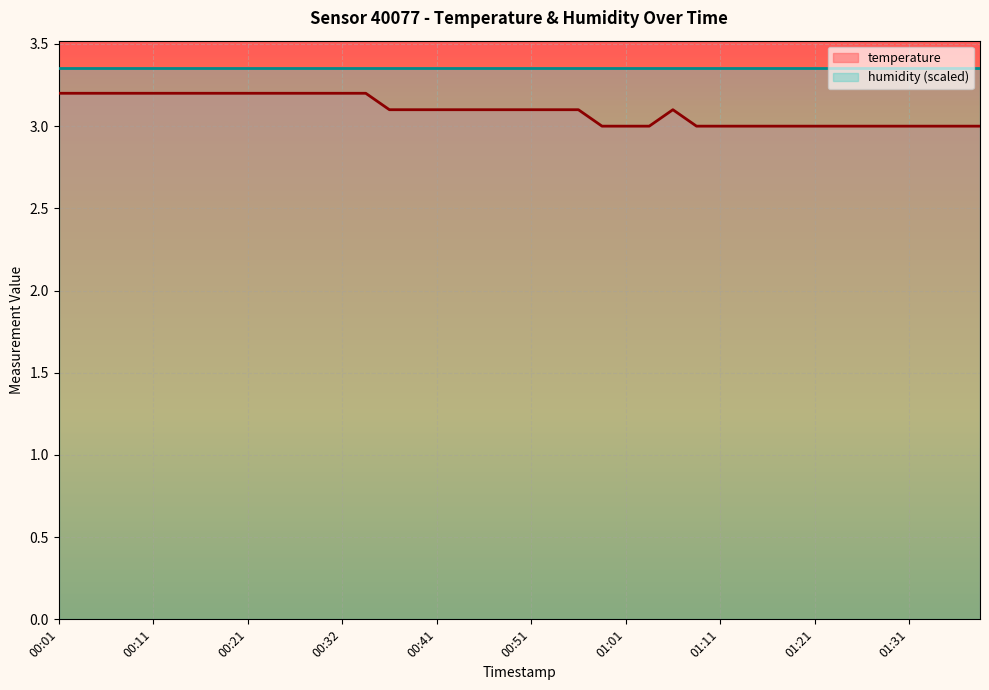

True or false: the data shows 5.8 at 00:04.

False